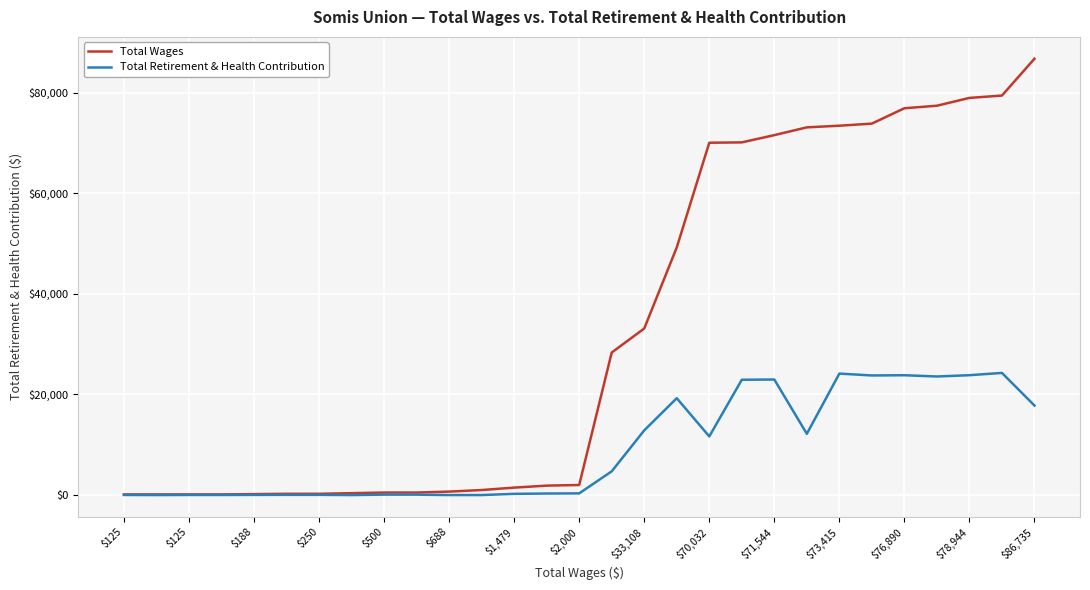

Rank the series by their average value, from lowest to highest.

Total Retirement & Health Contribution, Total Wages